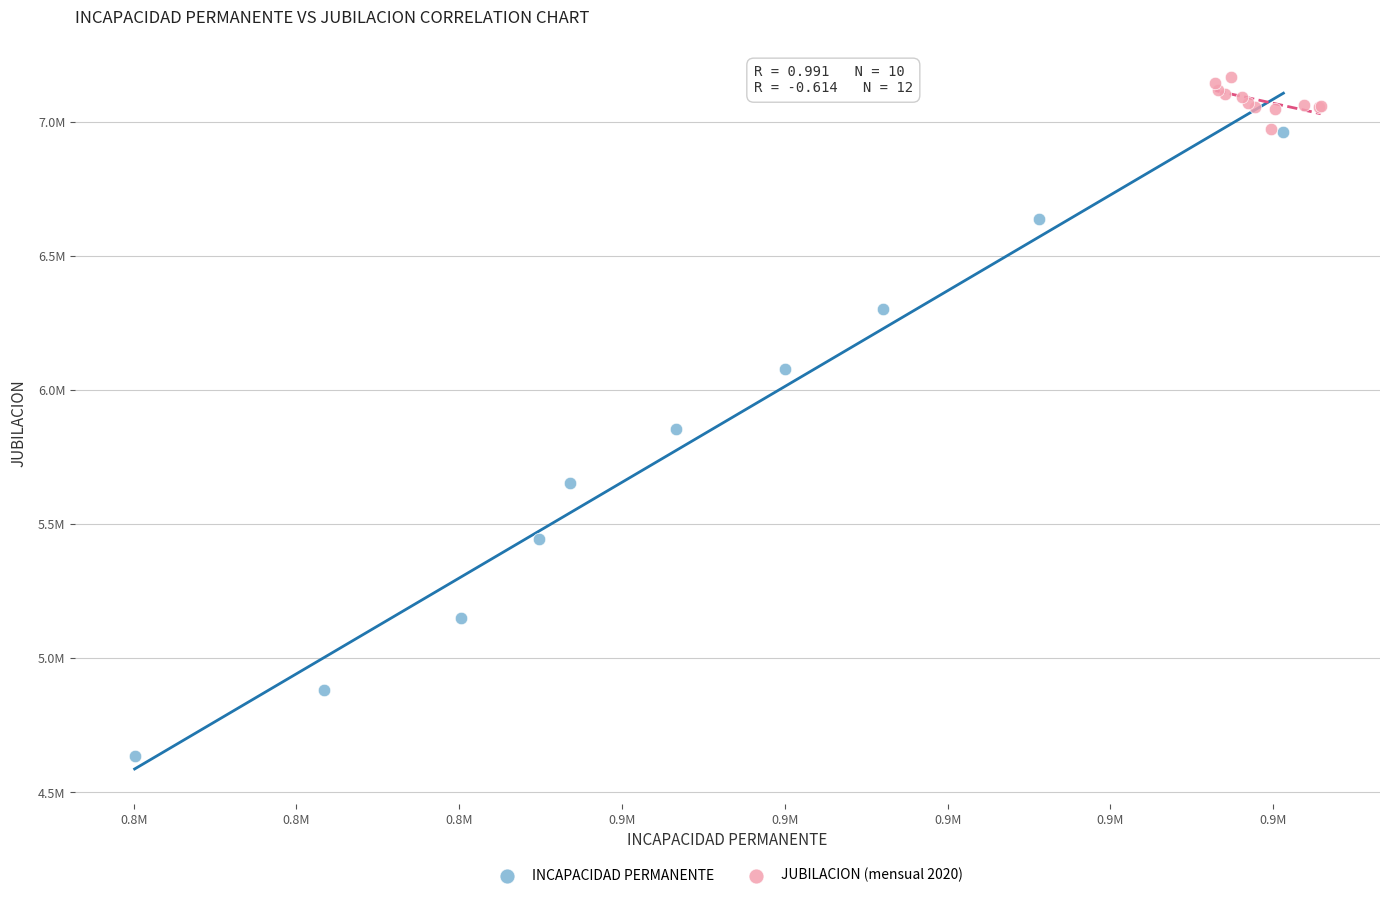

What are all the series names shown in the legend?

INCAPACIDAD PERMANENTE, JUBILACION (mensual 2020)